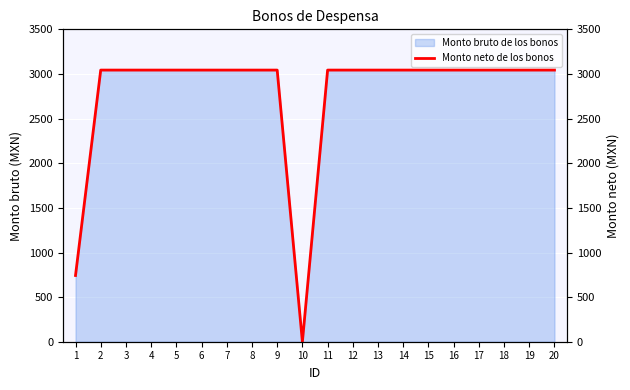

What is the average value?

2777.6